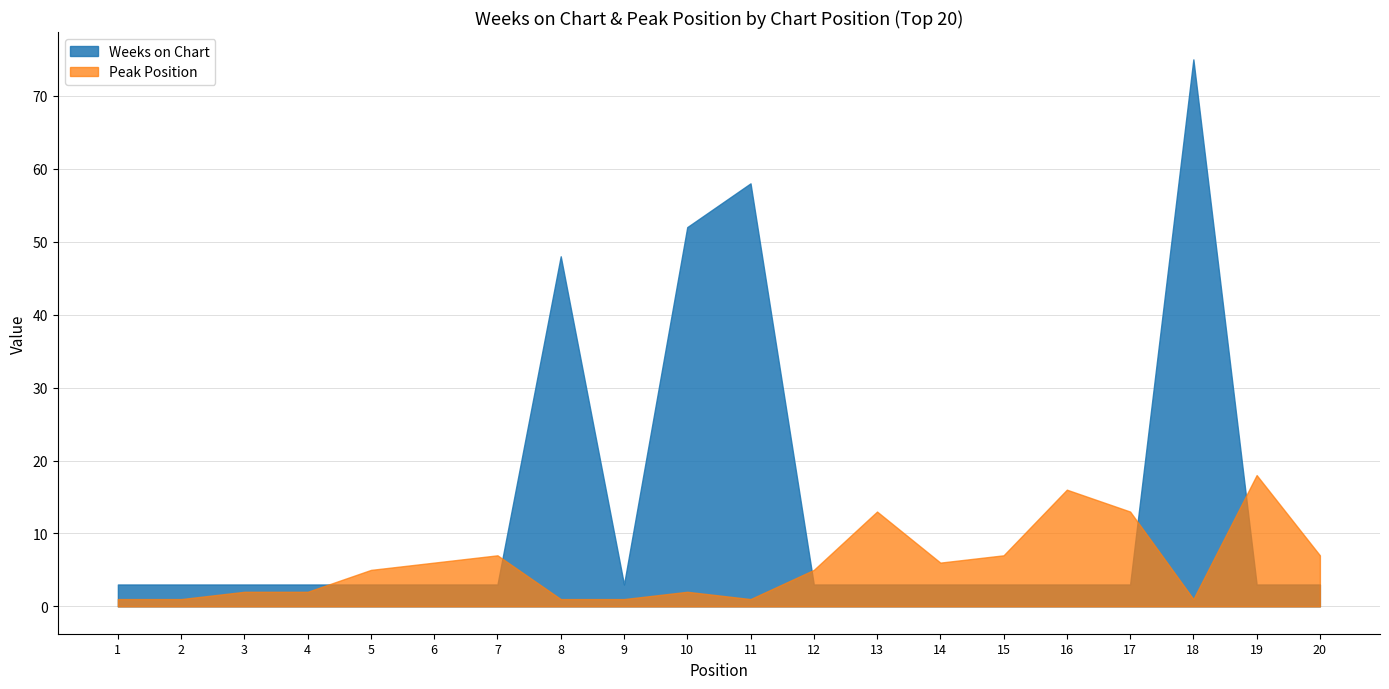

What is the difference between the Peak Position values at 20 and 1?

6